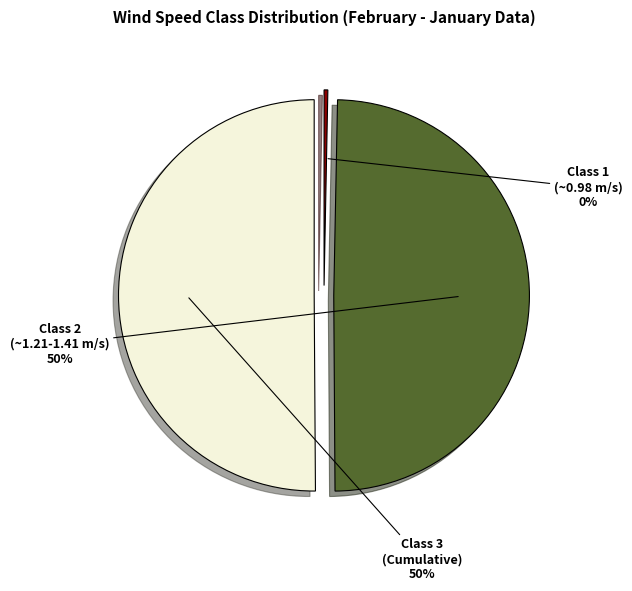

Which slice is the largest?

Class 3